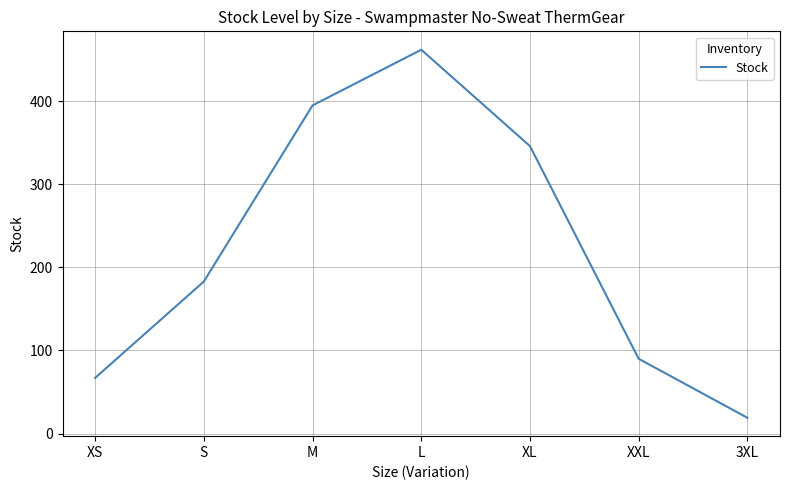

True or false: the data shows 90 at XXL.

True